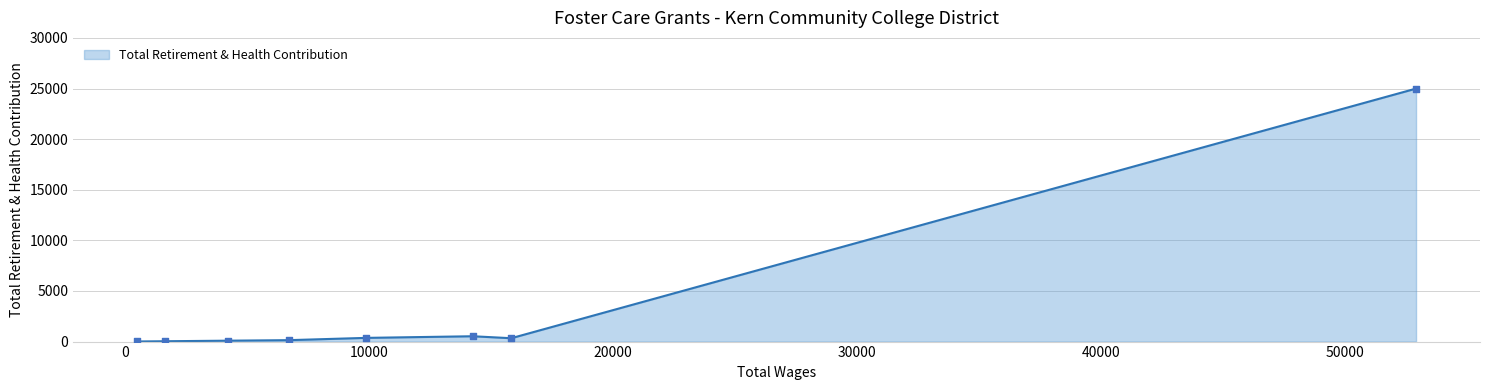

What is the average value?

3311